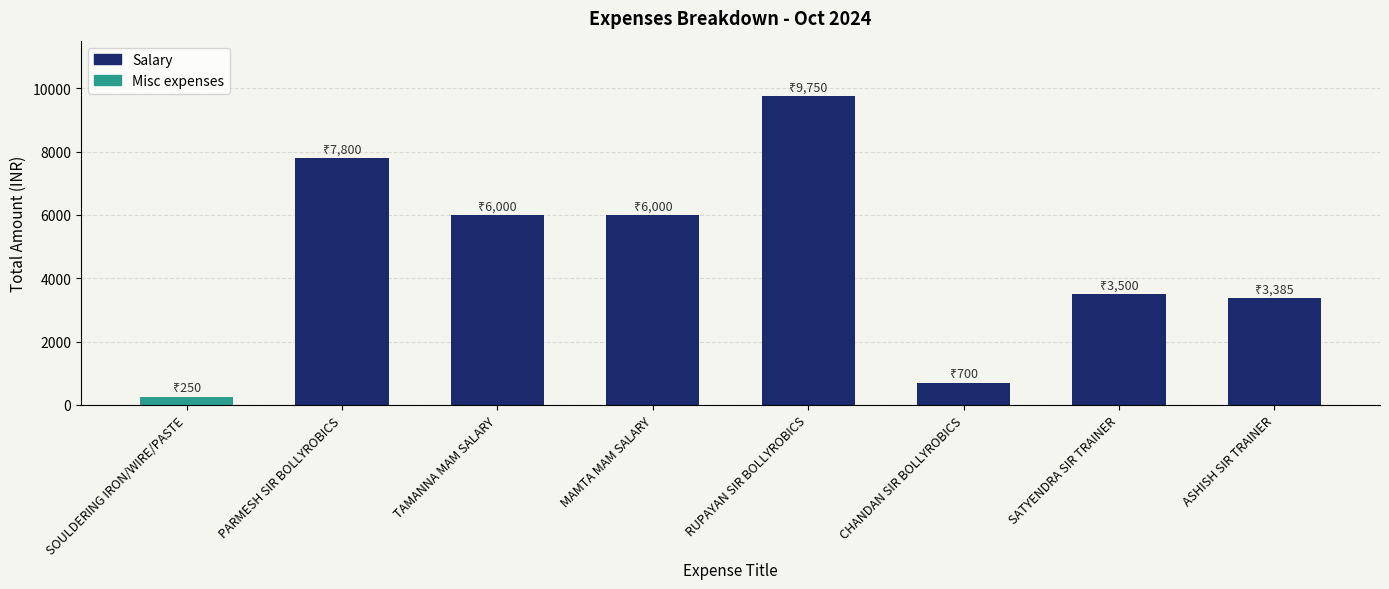

What is the sum of all values?

37385